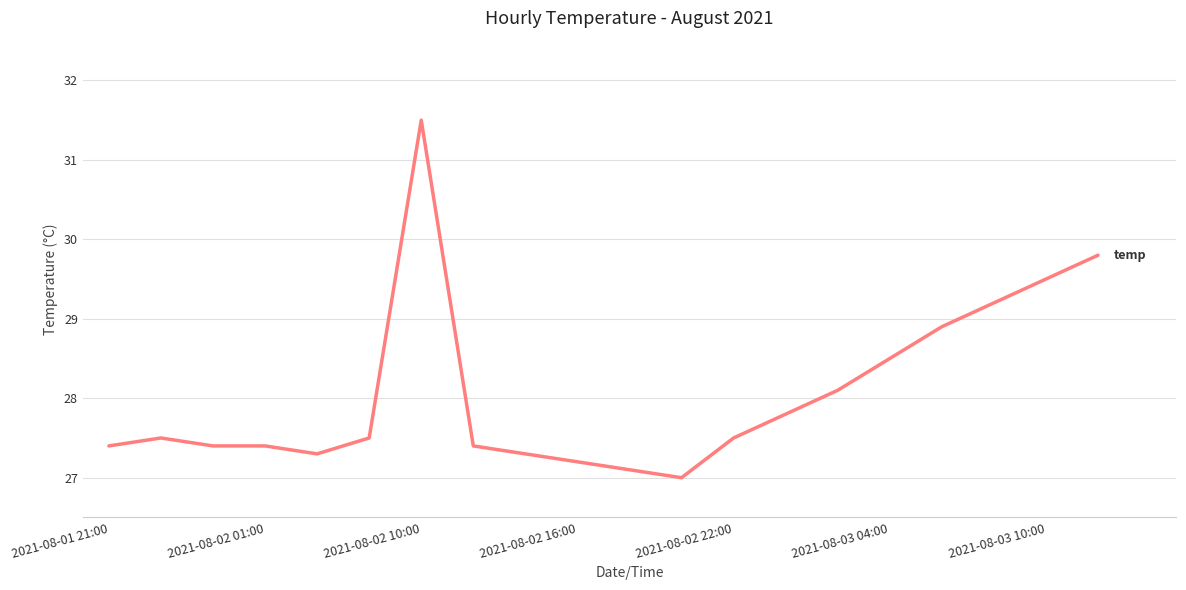

What is the maximum value shown in the chart?

31.5